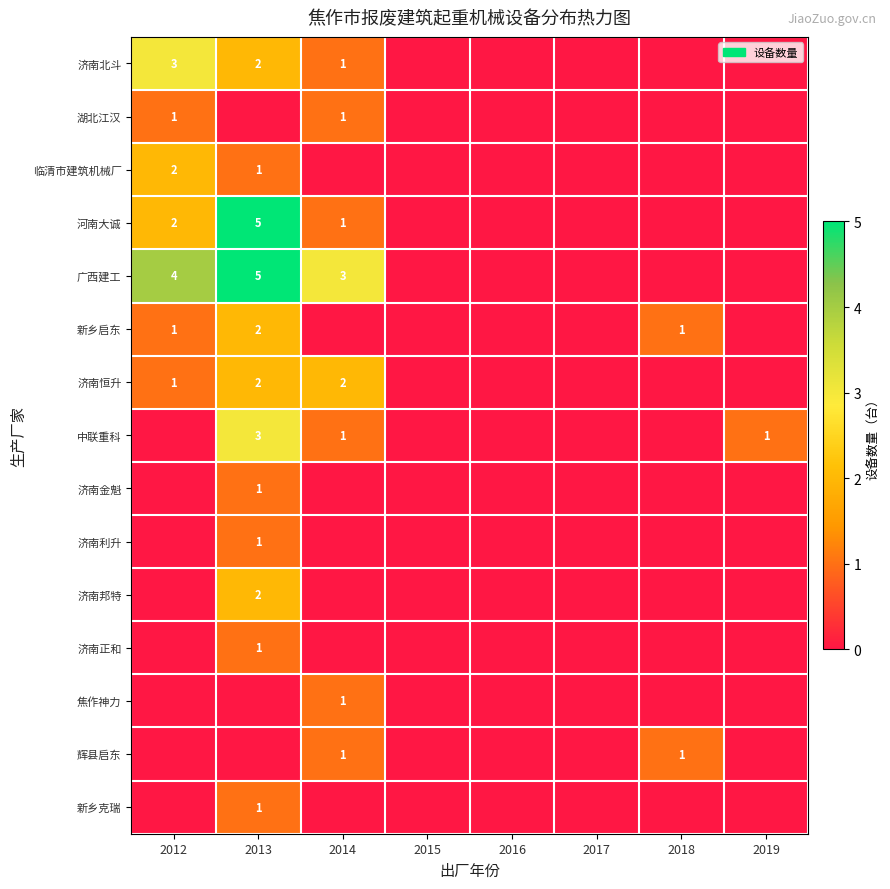

Between 2012 and 2015, which is larger?

2012